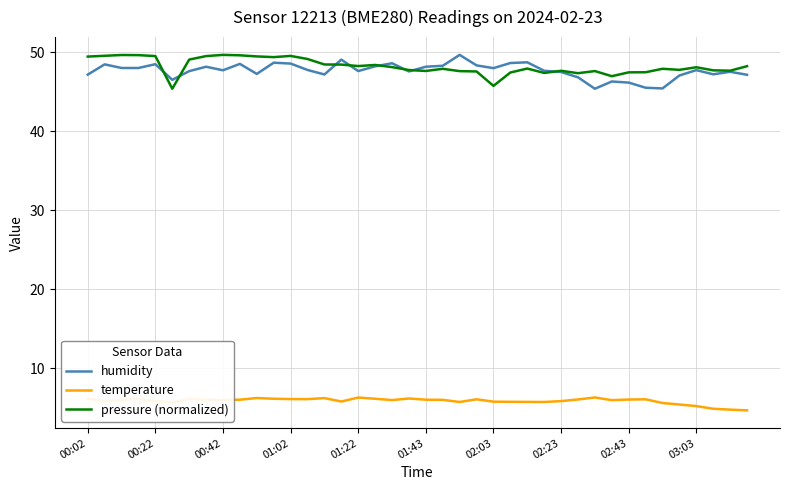

Is this an area chart (filled region under the line)?

No